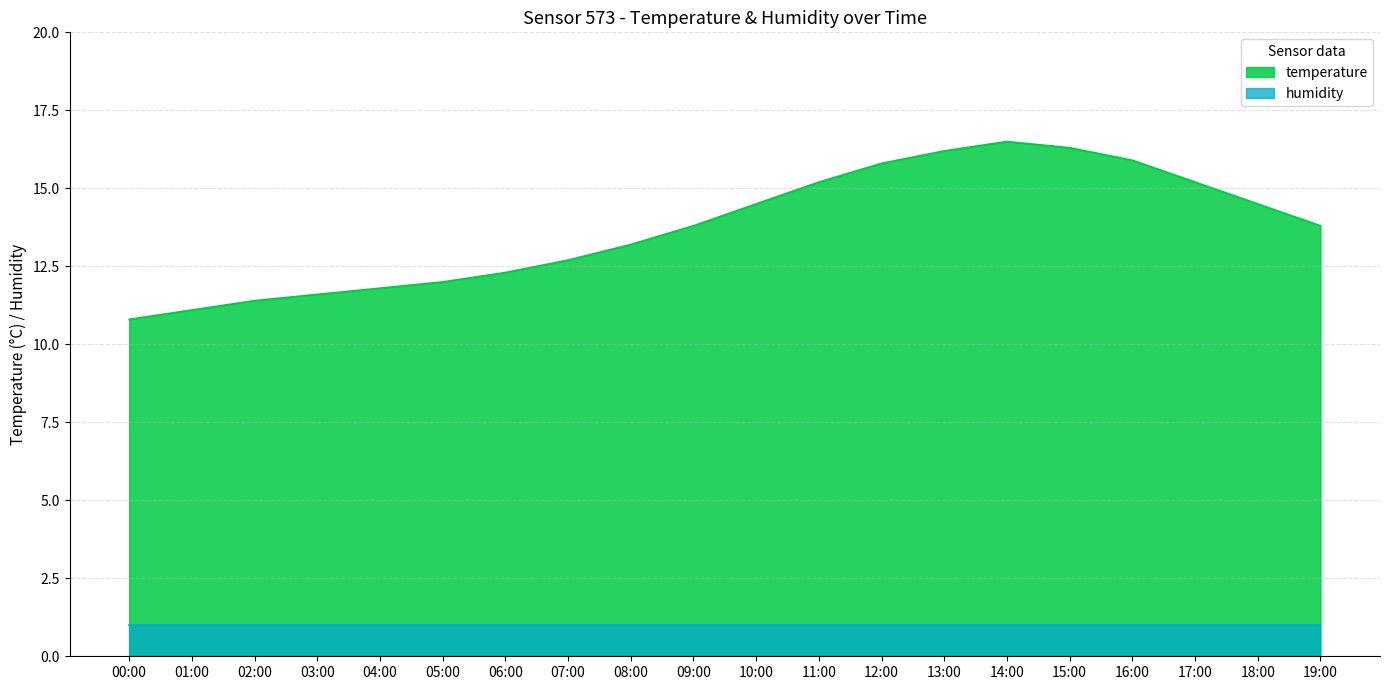

Which label corresponds to the largest value in the chart?

14:00